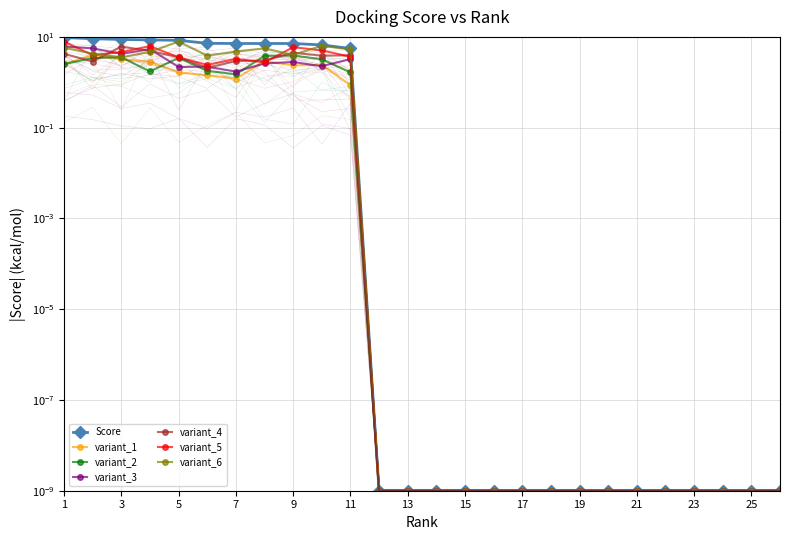

What is the value of the 7th point from the left?

7.2